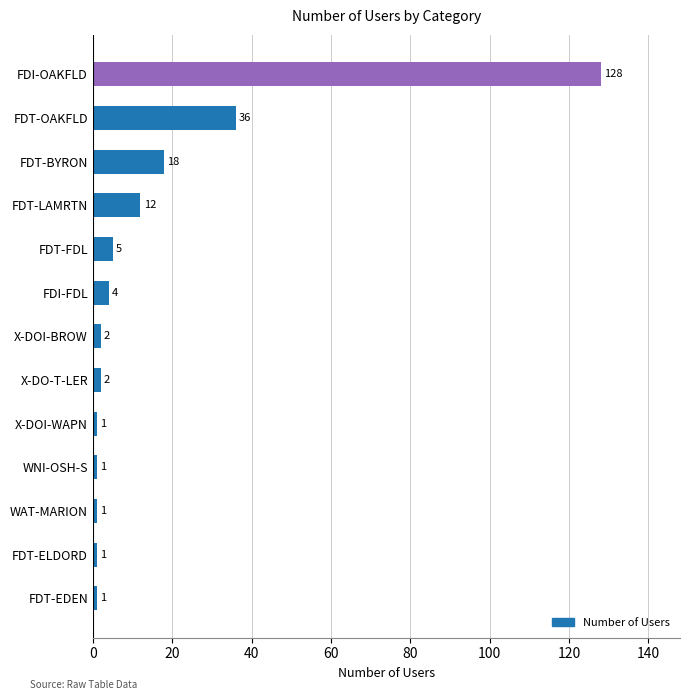

Reading bottom to top, extract all data points from this chart.

1	1	1	1	1	2	2	4	5	12	18	36	128